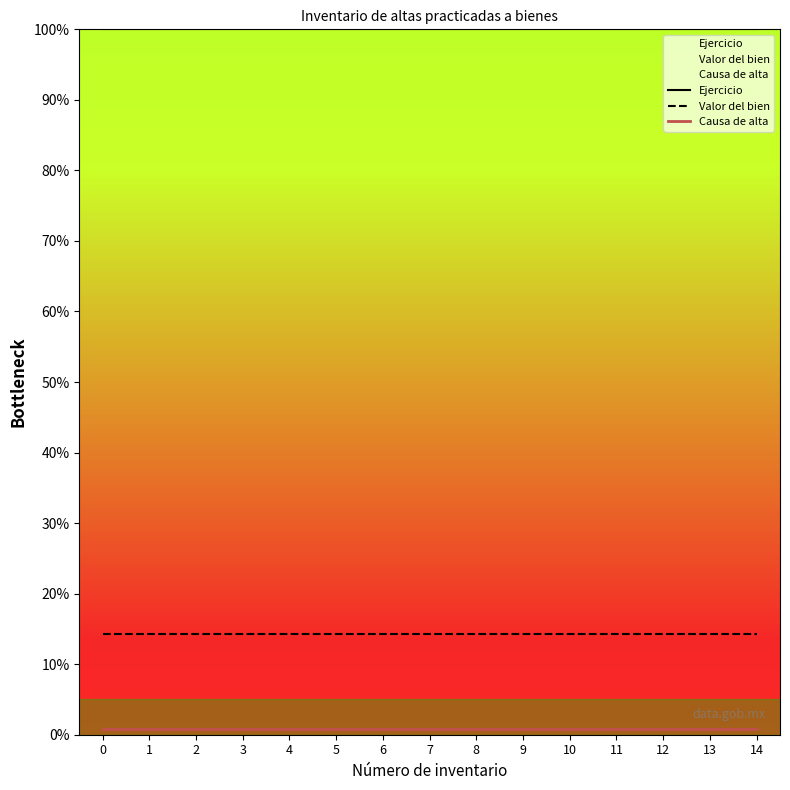

How many categories are shown in the chart?

15